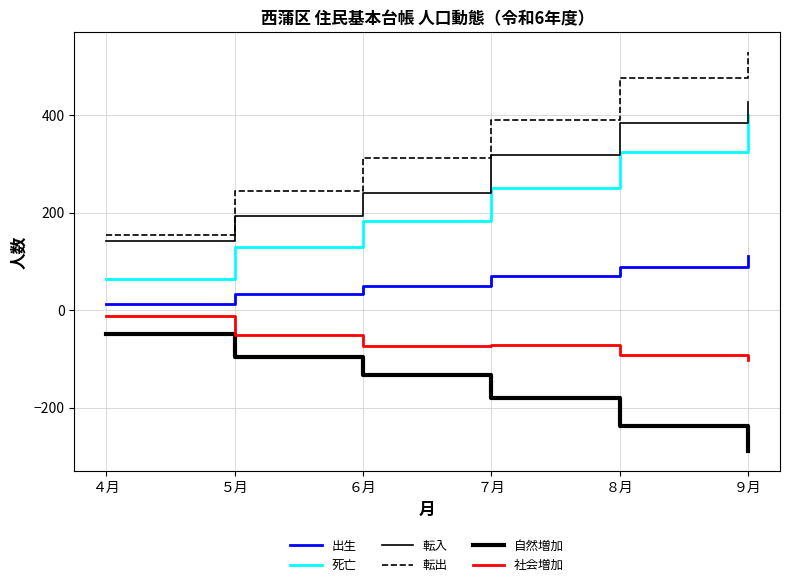

Does the chart display data point markers on the line(s)?

No